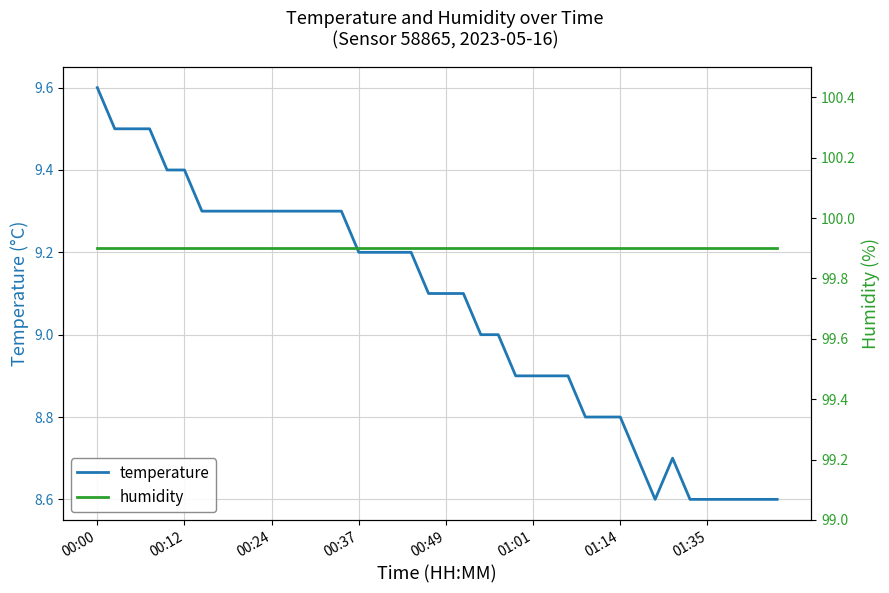

Which category has the highest value in the temperature series?

00:00